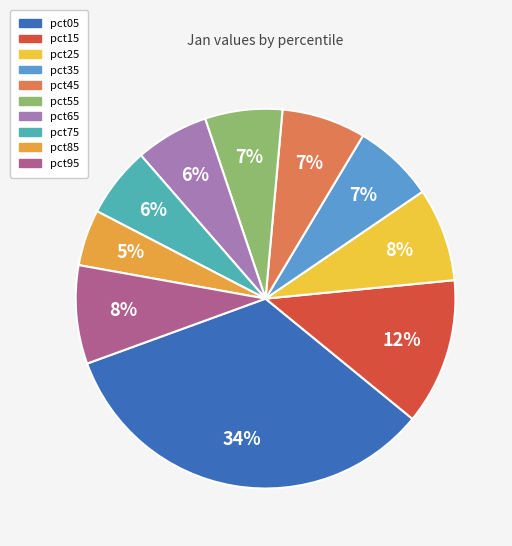

Is there a majority slice in this chart?

No